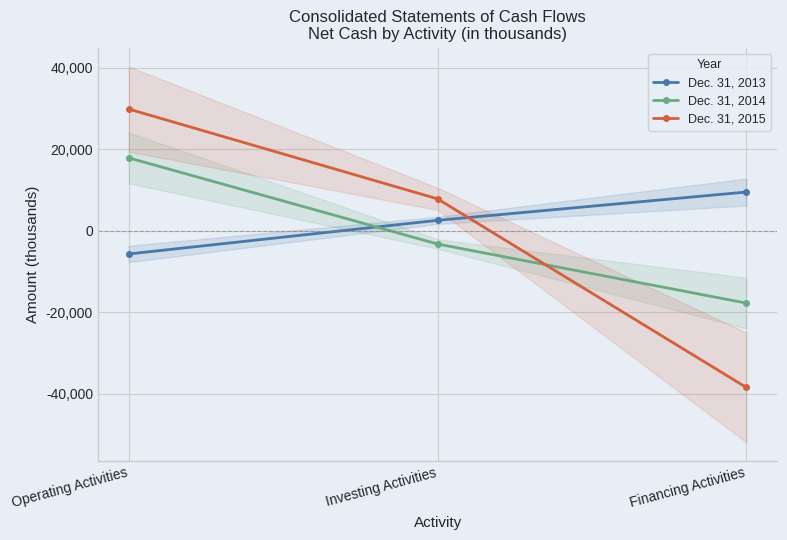

How many series are shown in this chart?

3